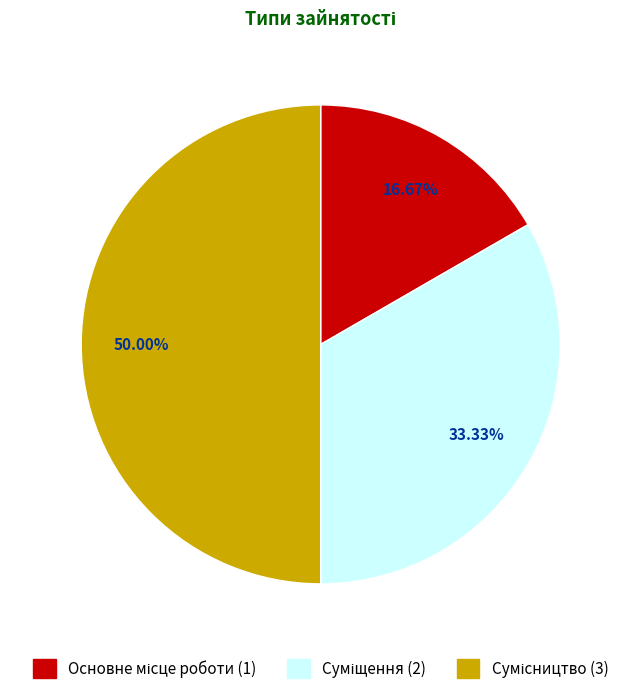

To the nearest percent, what portion does Суміщення represent?

33%